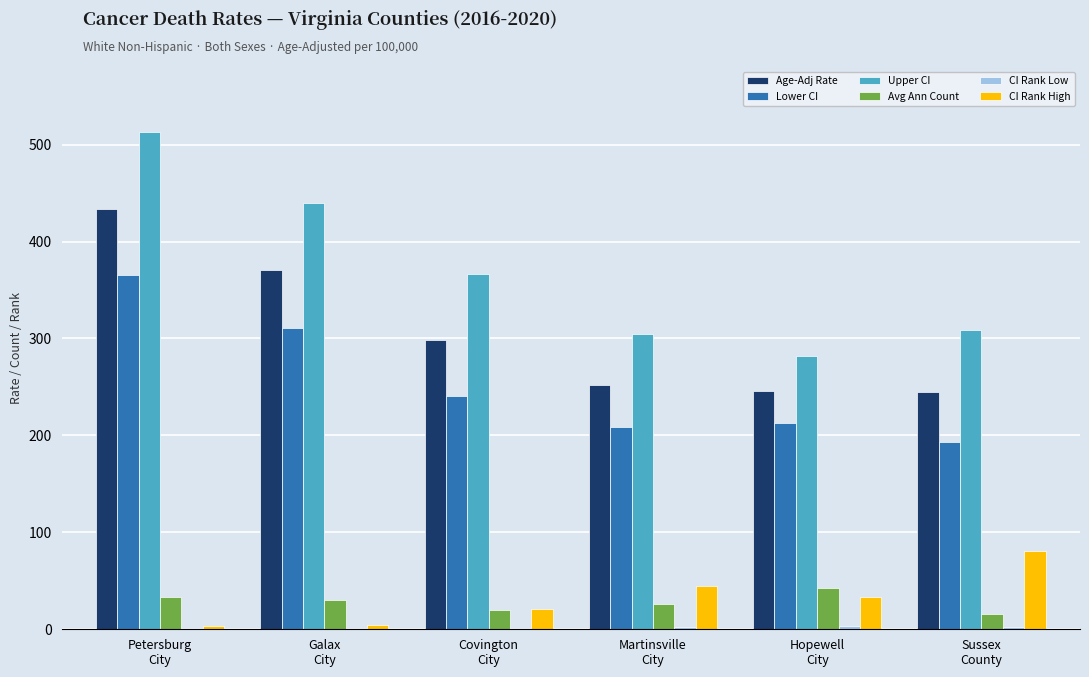

Which series has the largest total across all categories?

Upper CI